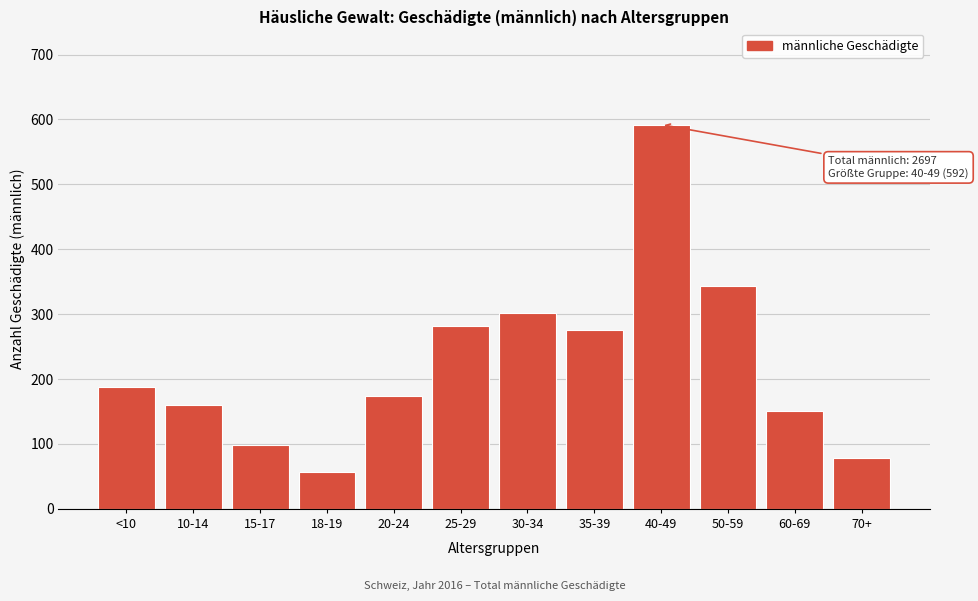

Reading left to right, what are all the values shown in this chart?

187	160	99	56	174	281	301	275	592	344	150	78